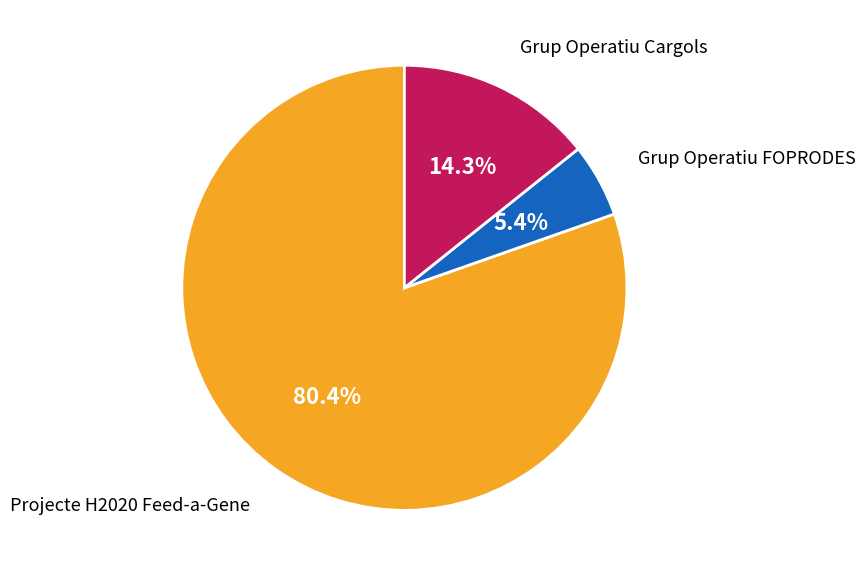

Is there a majority slice in this chart?

Yes